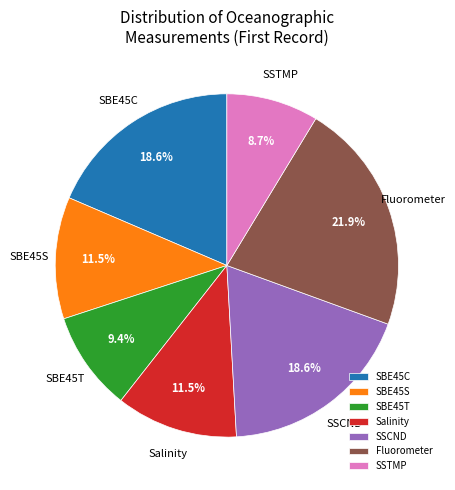

Which slice is the largest?

Fluorometer